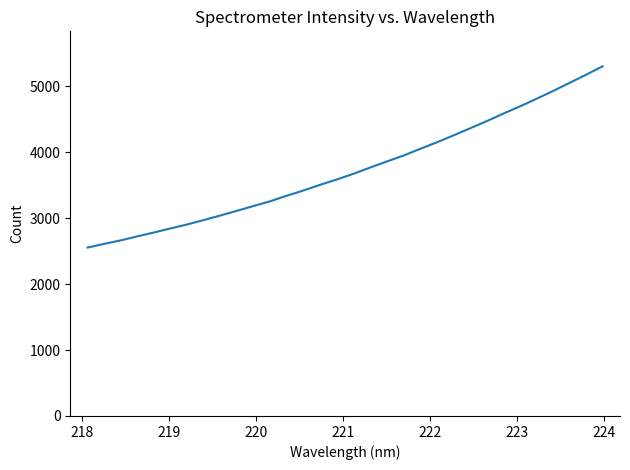

What is the greatest value displayed?

5302.5